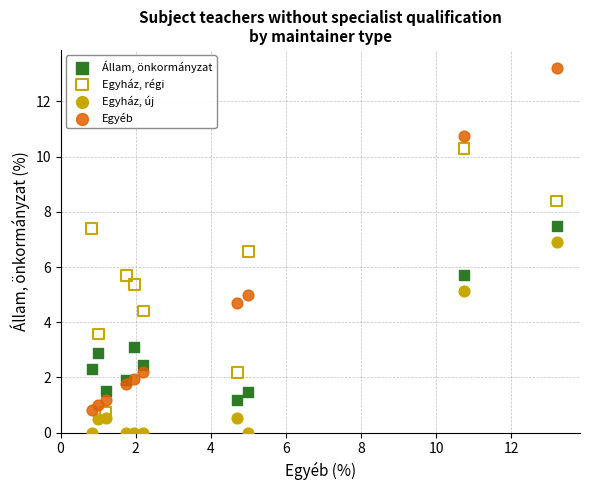

Across all data points, what is the range of Y values (max minus min)?

13.2